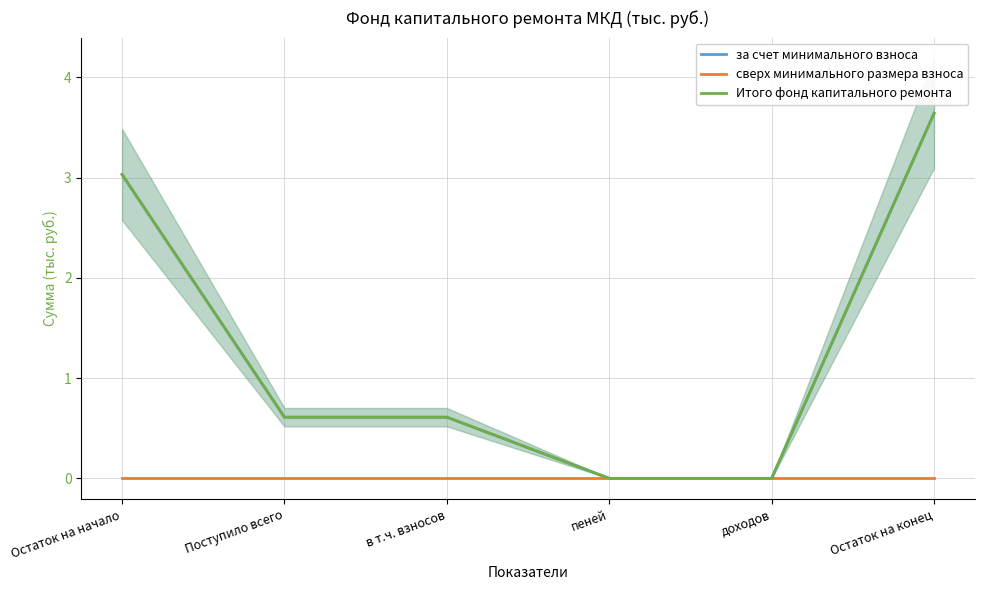

At which label does сверх минимального размера взноса reach its minimum?

Остаток на начало